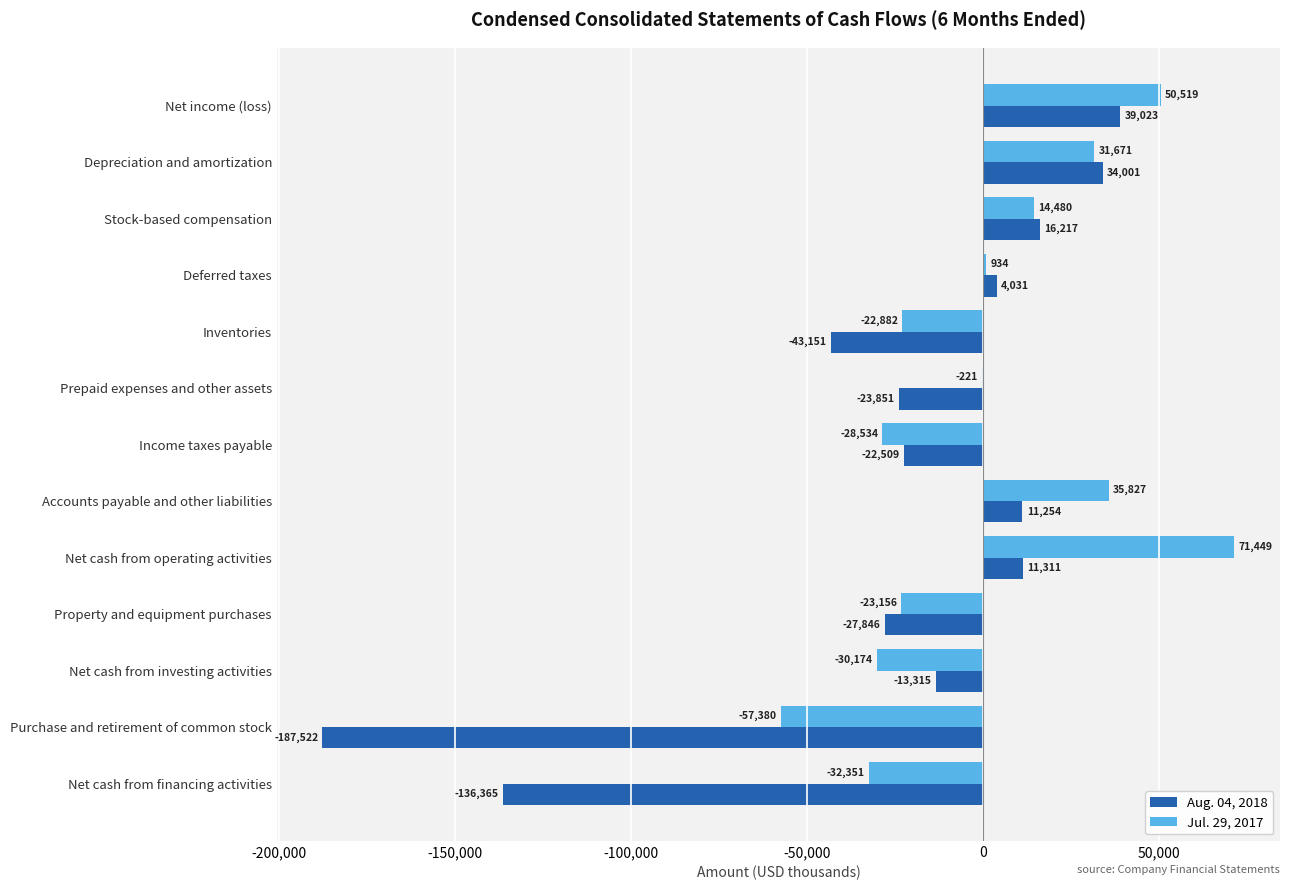

The value of Aug. 04, 2018 at Inventories is -43151. True or false?

True